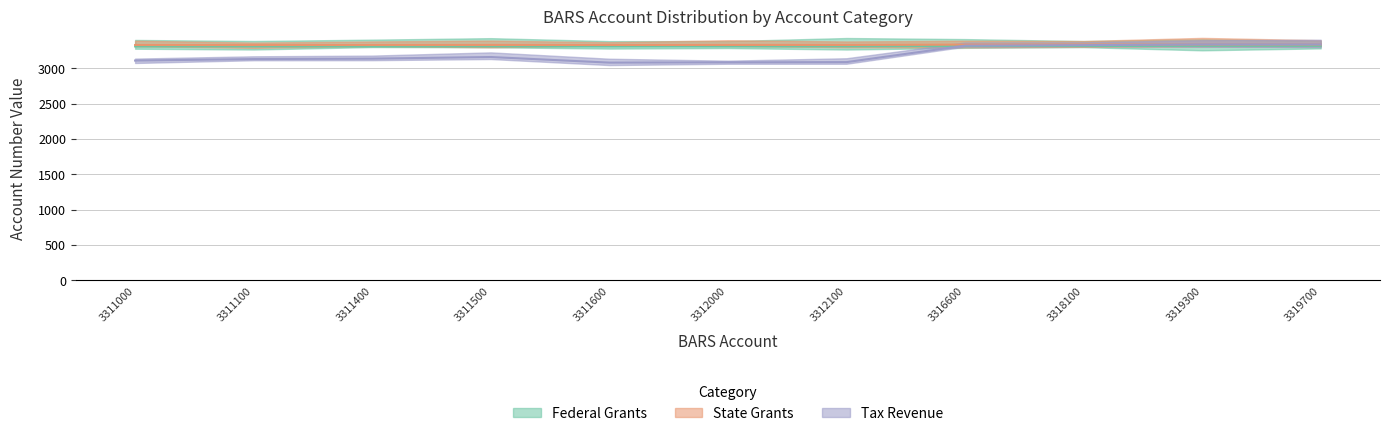

What is the sum of the State Grants values at 3319700 and 3319300?

6677.7